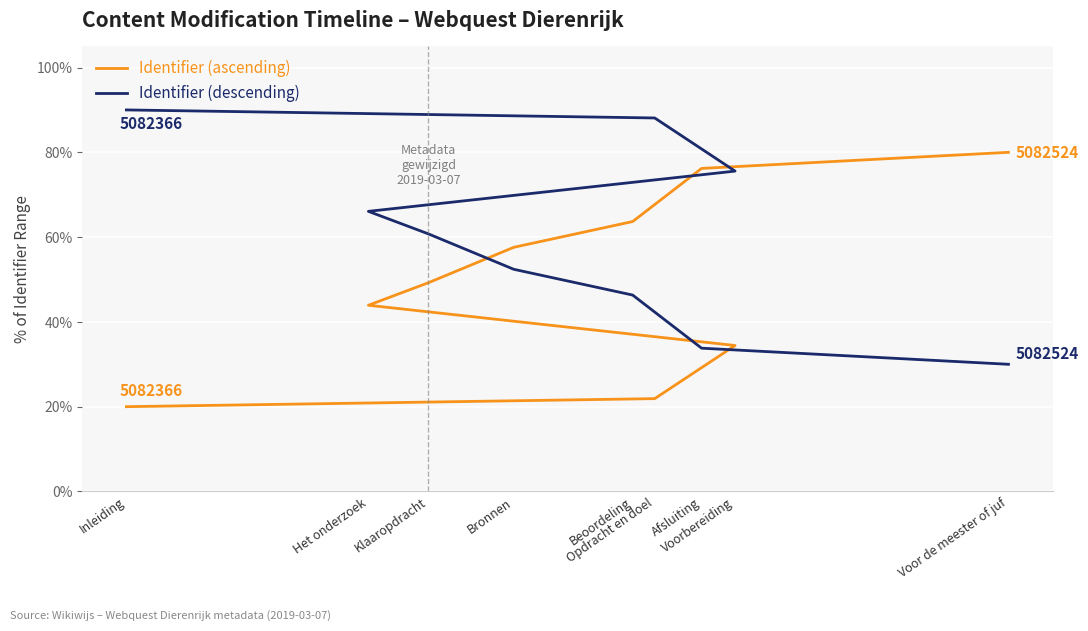

What value does the Identifier (descending) series have at Inleiding?

90.0